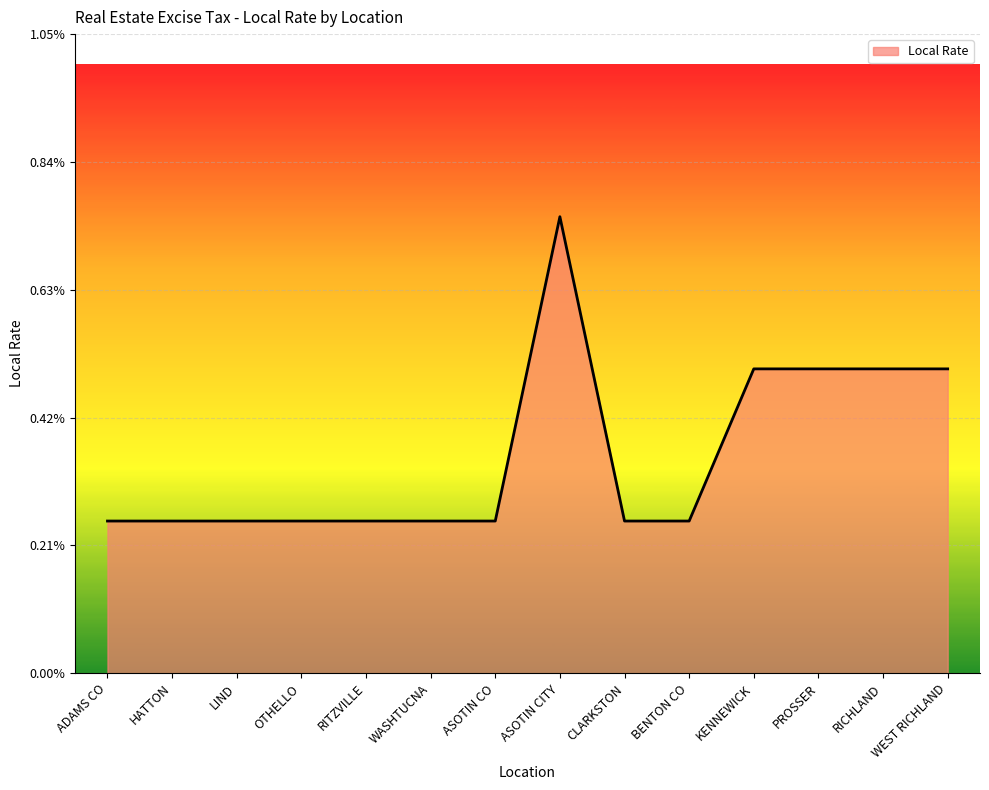

What position from the right is BENTON CO?

5